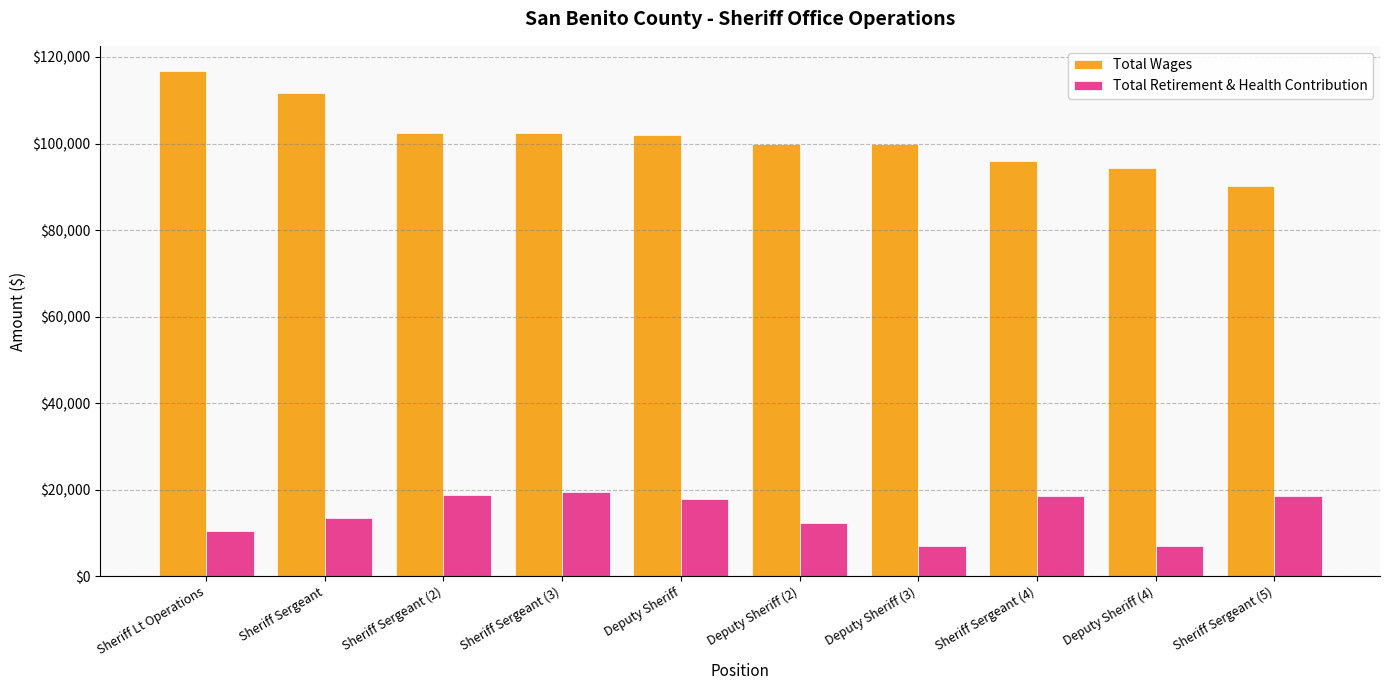

What is the label of the 10th bar from the right?

Sheriff Lt Operations